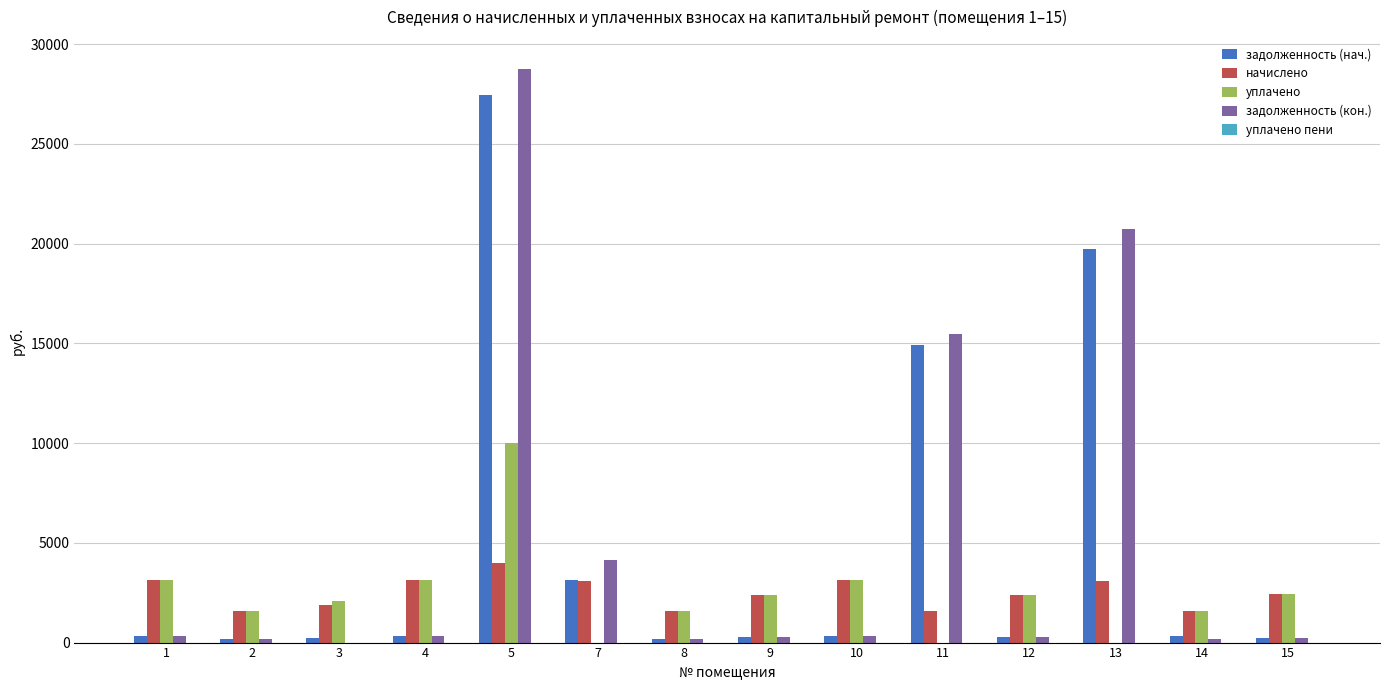

What is the sum of all задолженность (кон.) values?

71489.8